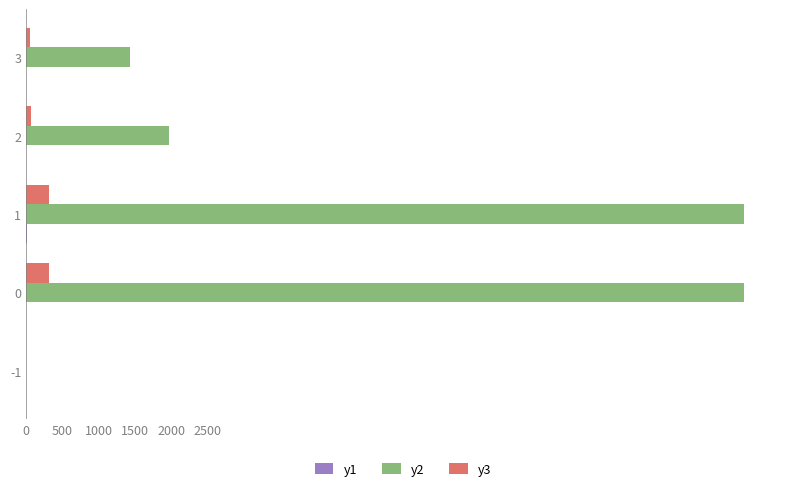

The value of y2 at 0 is 4803. True or false?

False